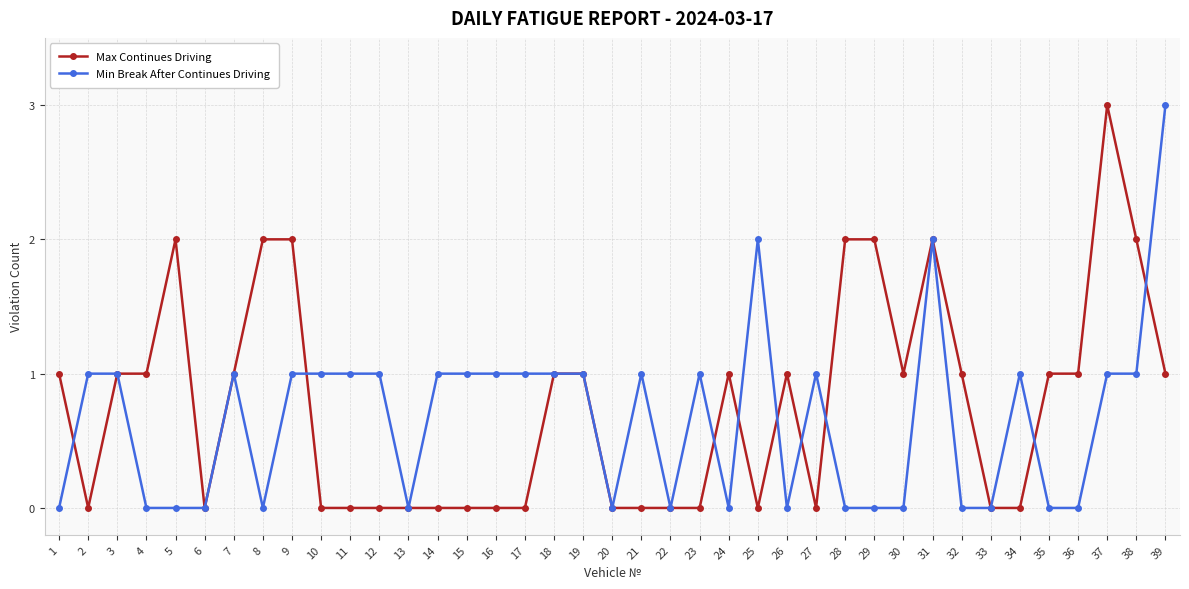

What is the average value of the Max Continues Driving series?

1